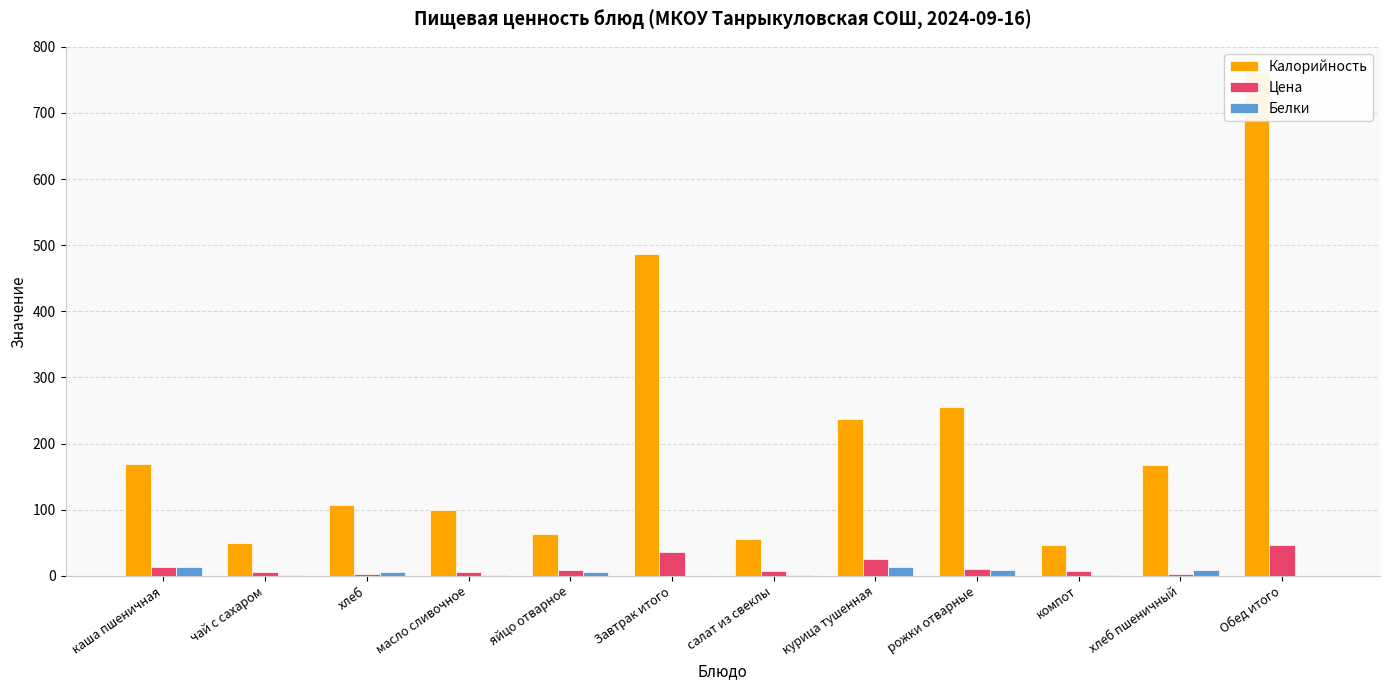

Reading left to right, transcribe all the data shown in this chart.

Калорийность: каша пшеничная=169.0	чай с сахаром=49.3	хлеб=107.0	масло сливочное=99.0	яйцо отварное=63.0	Завтрак итого=487.0	салат из свеклы=56.0	курица тушенная=237.0	рожки отварные=255.0	компот=46.0	хлеб пшеничный=168.0	Обед итого=762.0
Цена: каша пшеничная=13.0	чай с сахаром=6.0	хлеб=2.0	масло сливочное=6.0	яйцо отварное=9.0	Завтрак итого=36.0	салат из свеклы=7.0	курица тушенная=26.0	рожки отварные=10.0	компот=7.0	хлеб пшеничный=3.2	Обед итого=46.2
Белки: каша пшеничная=13.4	чай с сахаром=1.0	хлеб=5.0	масло сливочное=1.0	яйцо отварное=5.0	Завтрак итого=0.0	салат из свеклы=1.0	курица тушенная=14.0	рожки отварные=8.0	компот=1.0	хлеб пшеничный=9.0	Обед итого=0.0